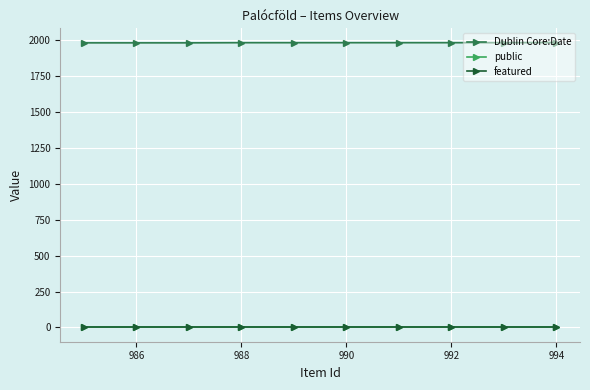

Which series has the largest total across all categories?

Dublin Core:Date